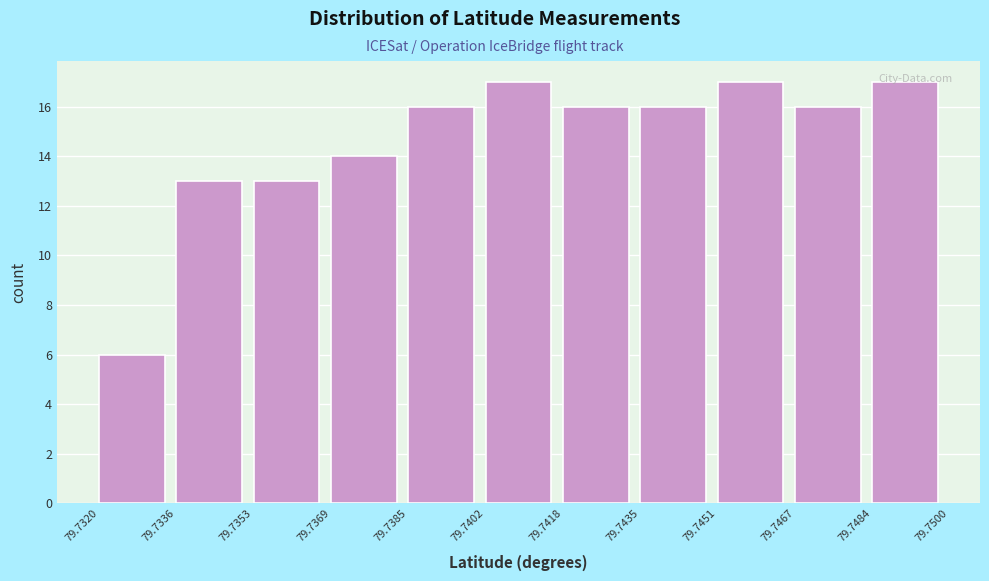

Reading left to right, transcribe this chart: for each bar, give the range it covers on the x-axis and its height. The values are not printed on the chart, so give them approximately, as read against the axis.

79.7320 to 79.7336: 6
79.7336 to 79.7353: 13
79.7353 to 79.7369: 13
79.7369 to 79.7385: 14
79.7385 to 79.7402: 16
79.7402 to 79.7418: 17
79.7418 to 79.7435: 16
79.7435 to 79.7451: 16
79.7451 to 79.7467: 17
79.7467 to 79.7484: 16
79.7484 to 79.7500: 17